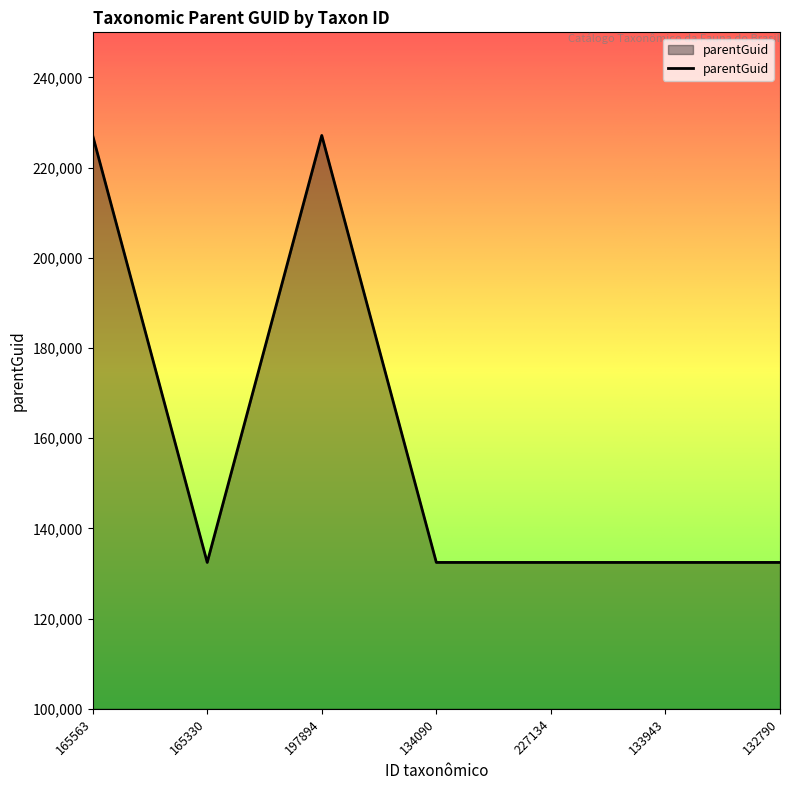

What is the smallest value displayed?

132463